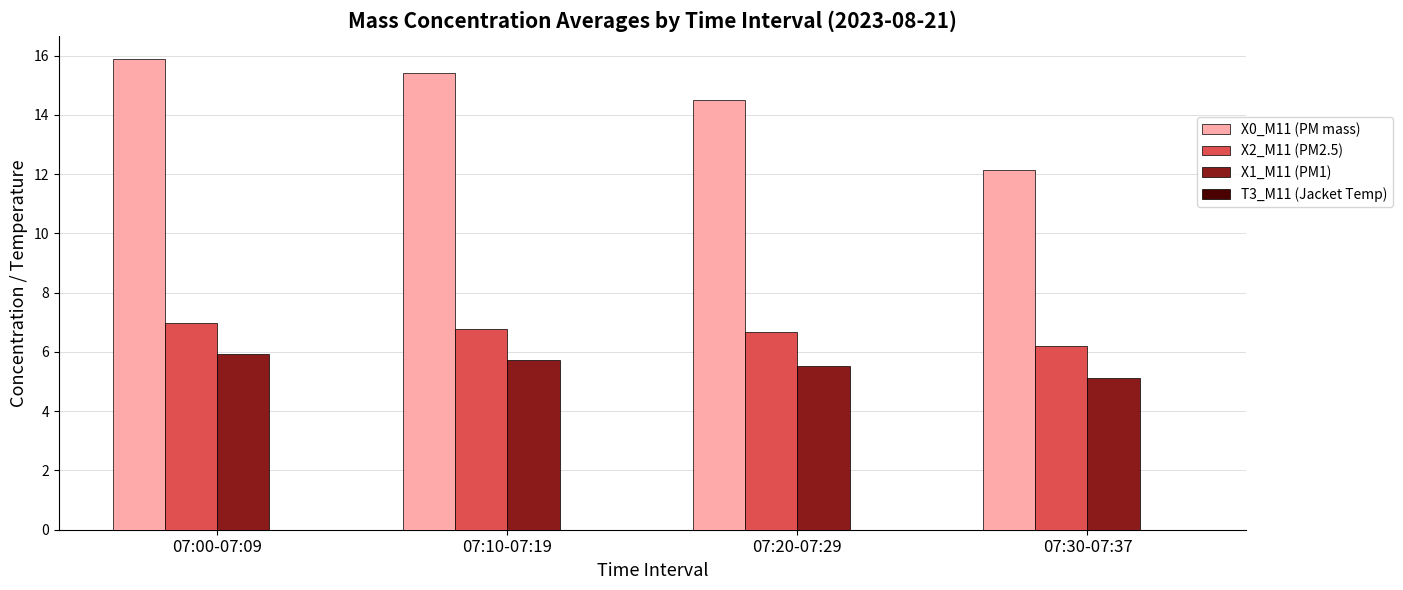

How many groups of bars are there?

4